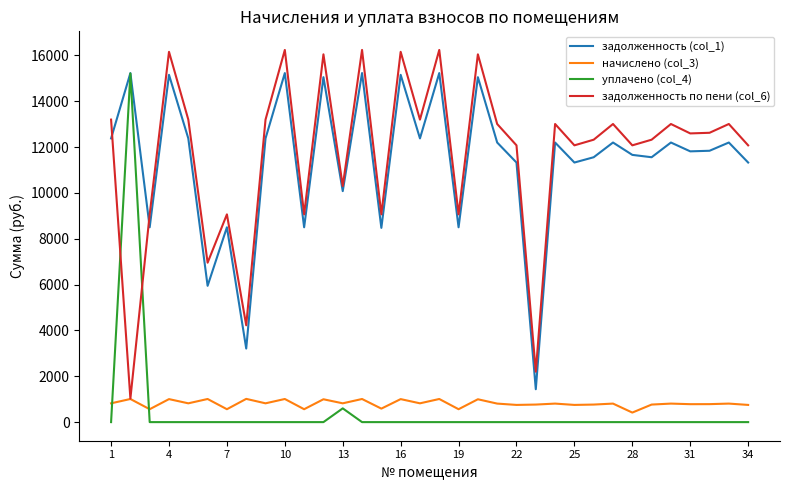

Which series ends up on top after the final intersection of уплачено (col_4) and начислено (col_3)?

начислено (col_3)